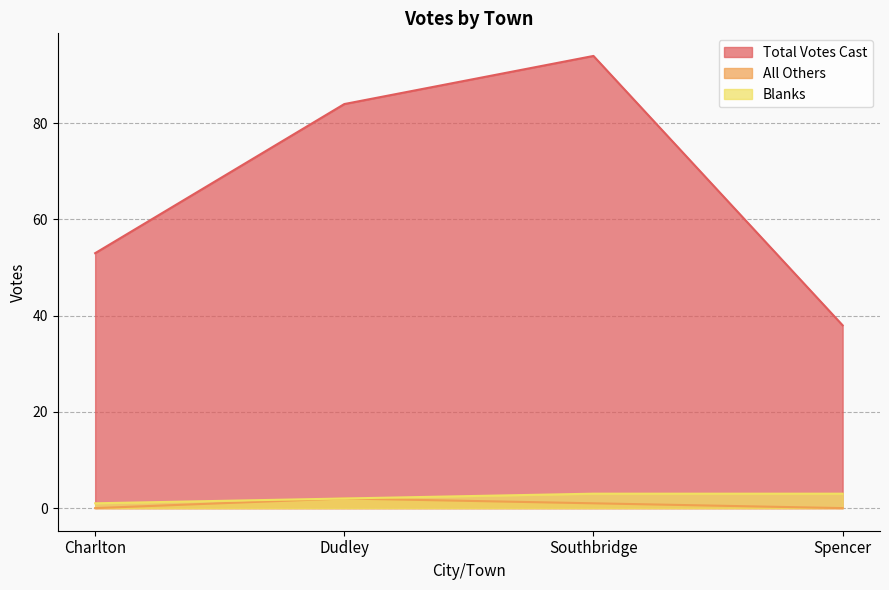

What is the value of the All Others point at the 2nd from the left?

2